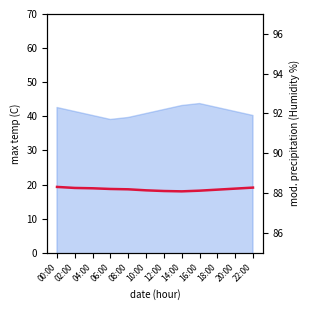

Rank the categories by value from lowest to highest.

14:00, 12:00, 16:00, 10:00, 18:00, 08:00, 06:00, 20:00, 04:00, 02:00, 22:00, 00:00